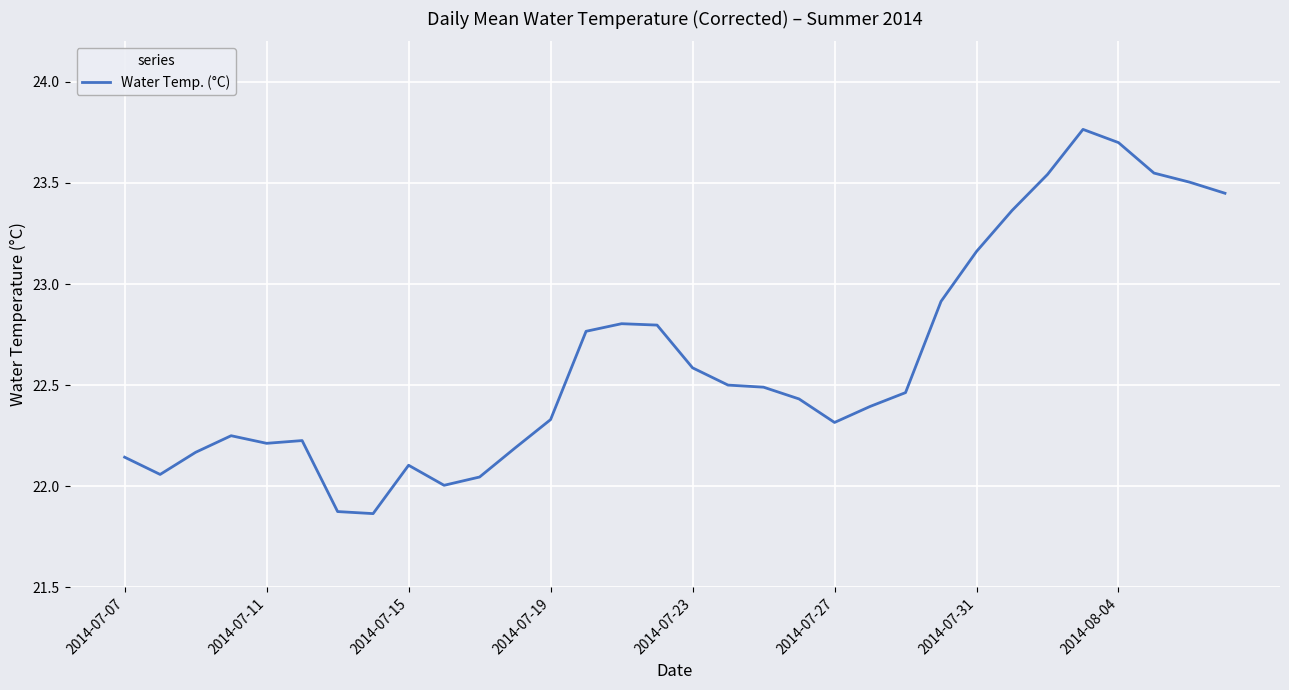

What is the difference between the maximum and minimum values?

1.9